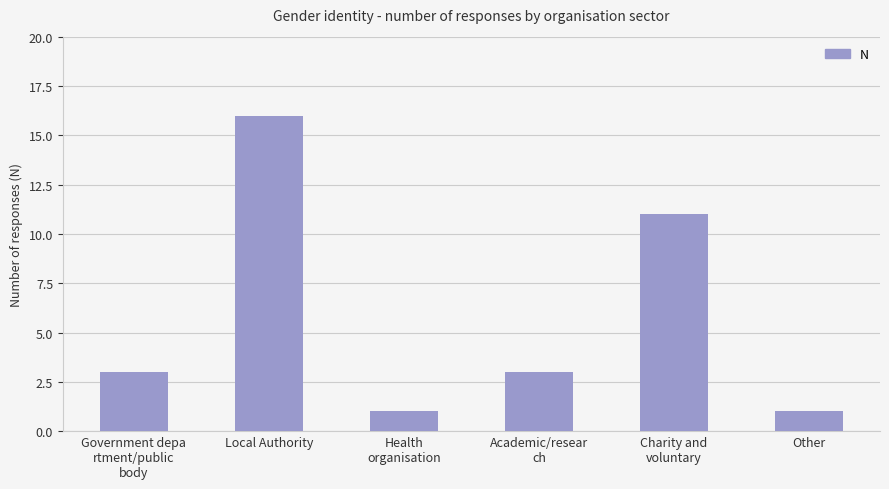

Which category has the highest value across all series?

Local Authority